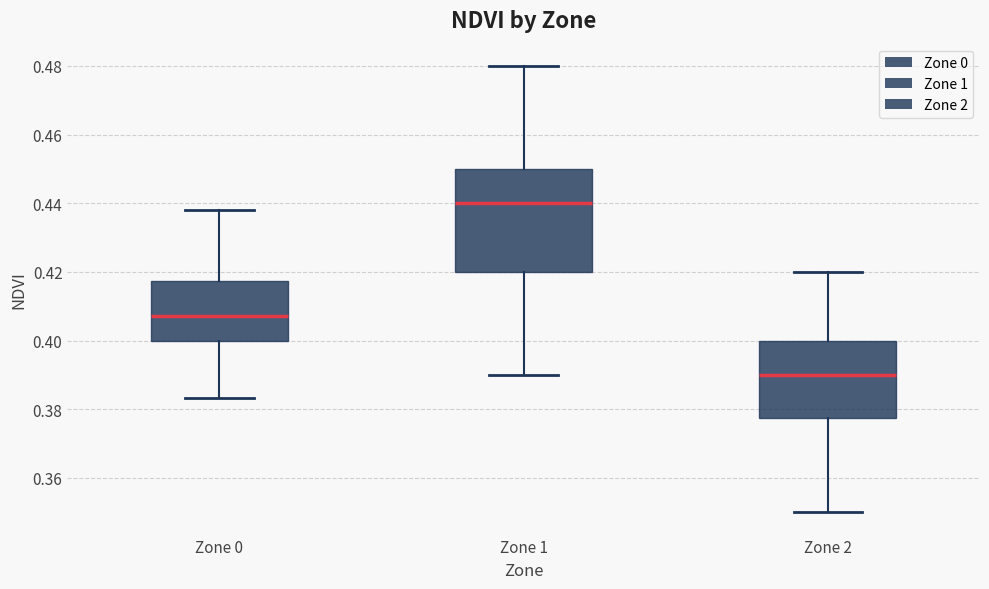

Reading left to right, read every box against the y-axis: the position of its median line, the range the box covers, and the ends of its whiskers. The values are not printed on the chart, so give them approximately, as read against the axis.

Zone 0: median 0.408, box 0.400 to 0.418, whiskers 0.384 to 0.438
Zone 1: median 0.440, box 0.420 to 0.450, whiskers 0.390 to 0.480
Zone 2: median 0.390, box 0.378 to 0.400, whiskers 0.350 to 0.420